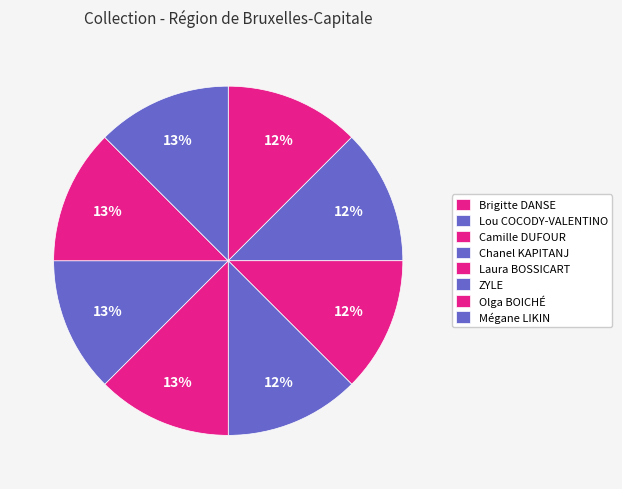

What percentage is the Brigitte DANSE slice, to the nearest percent?

12%